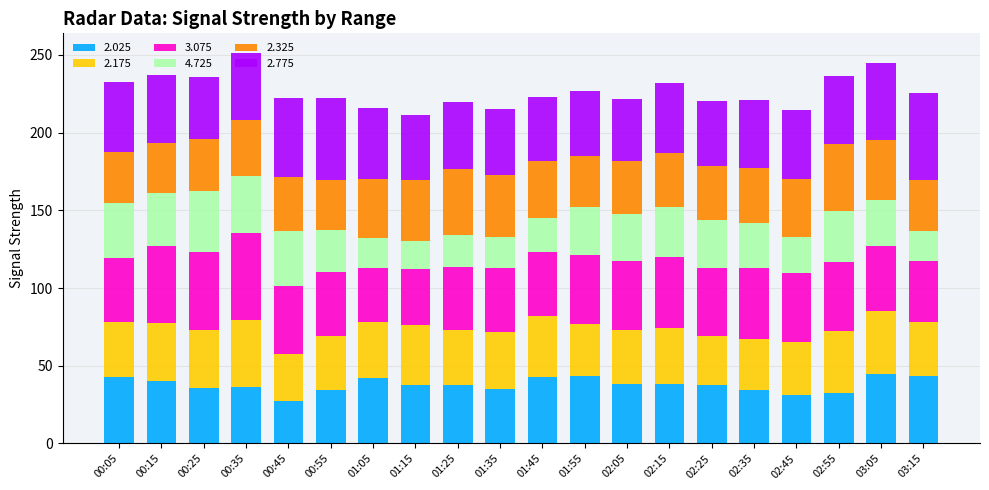

The value of 2.025 at 01:05 is 42.0. True or false?

True